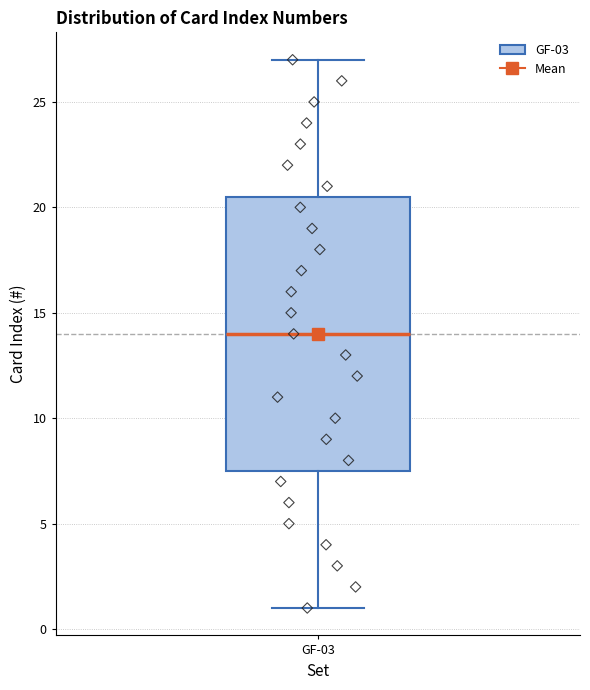

Read this box plot against the y-axis: the position of the median line, the range covered by the box, and the ends of both whiskers. The values are not printed on the chart, so give them approximately, as read against the axis.

median 14.0, box 7.5 to 20.5, whiskers 1.0 to 27.0